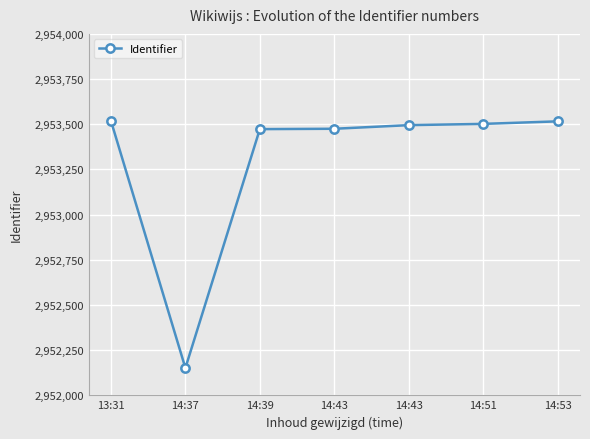

What is the minimum value shown in the chart?

2952151